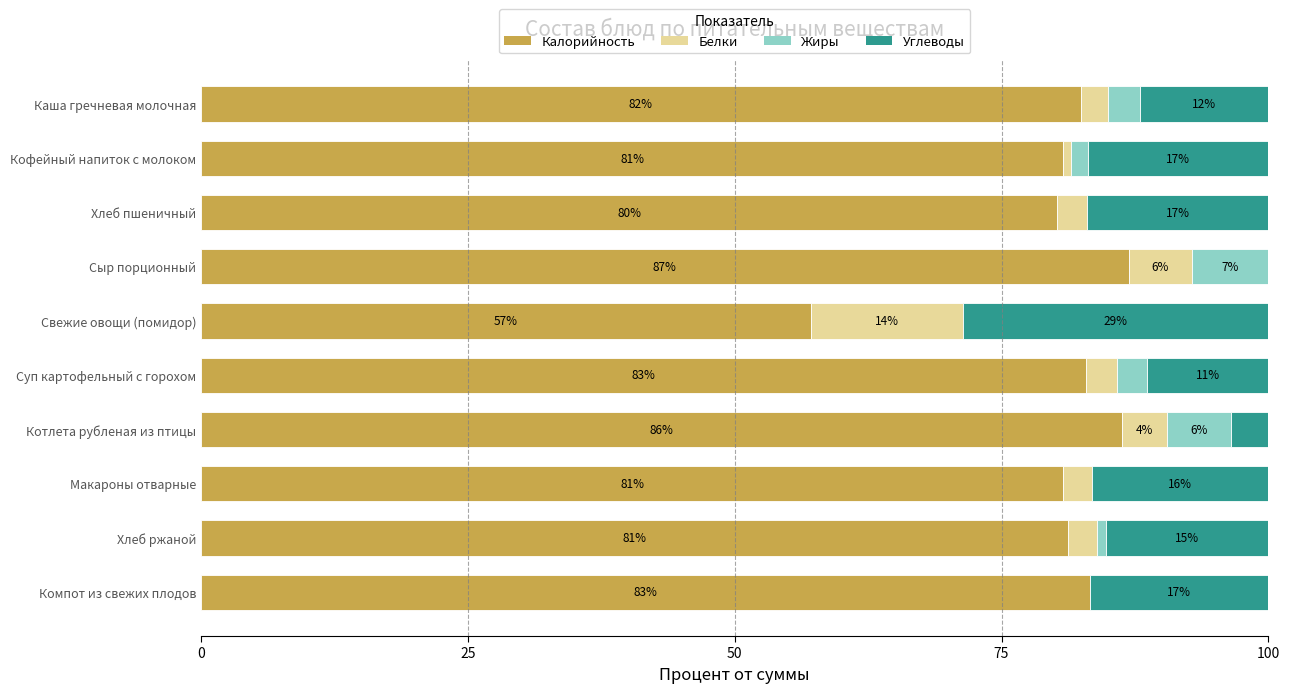

True or false: Калорийность has a value of 86.3 at Котлета рубленая из птицы.

True